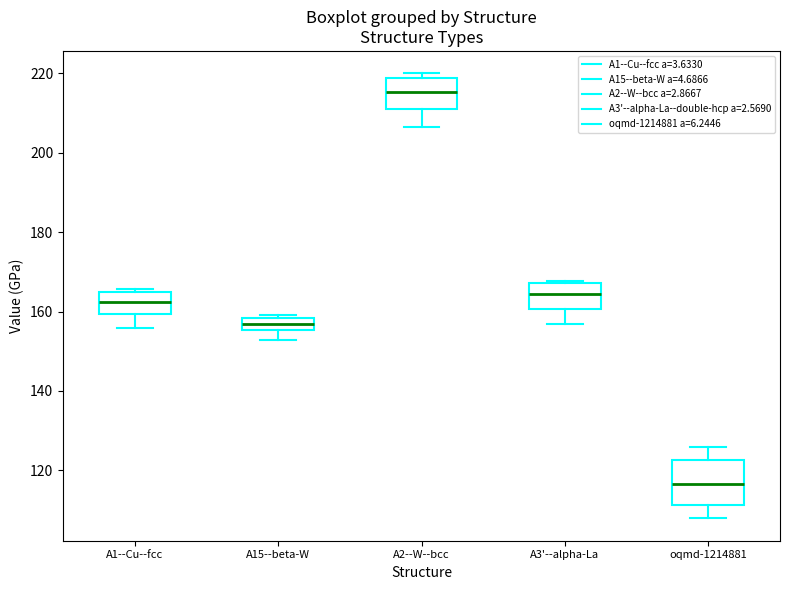

Reading left to right, read every box against the y-axis: the position of its median line, the range the box covers, and the ends of its whiskers. The values are not printed on the chart, so give them approximately, as read against the axis.

A1--Cu--fcc: median 162, box 160 to 164, whiskers 156 to 166
A15--beta-W: median 156 (inside the box), box 156 to 158, whiskers 152 to 160
A2--W--bcc: median 216, box 212 to 218, whiskers 206 to 220
A3'--alpha-La: median 164, box 160 to 168, whiskers 156 to 168 (just above the box's upper edge)
oqmd-1214881: median 116, box 112 to 122, whiskers 108 to 126